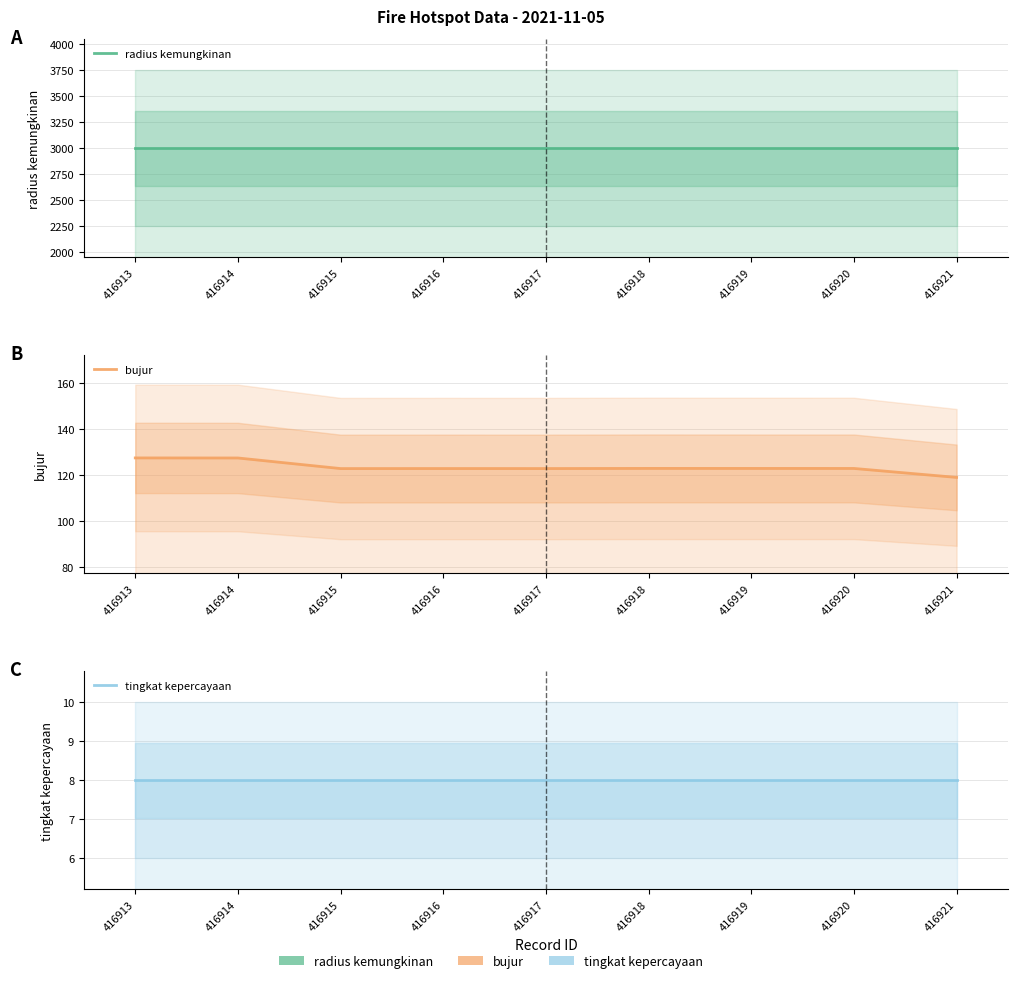

At which category is the sum across all series the highest?

416913